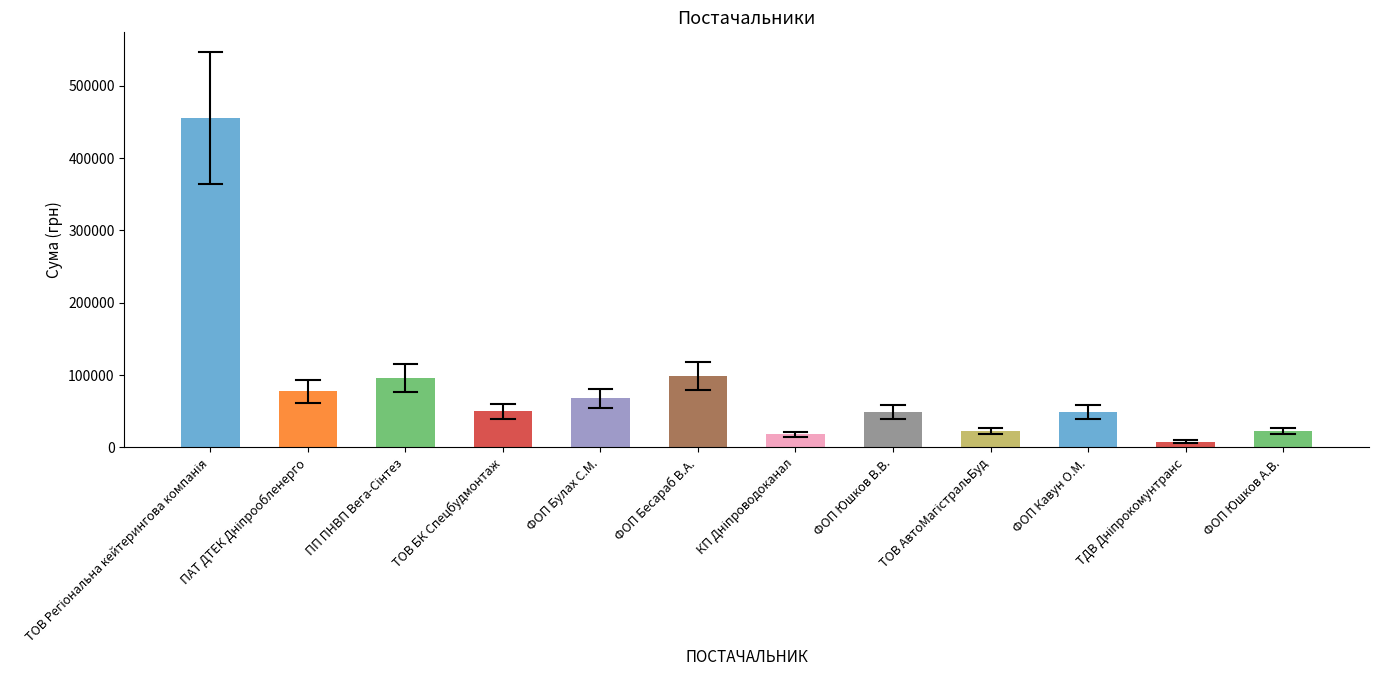

What is the sum of all values?

1014597.0